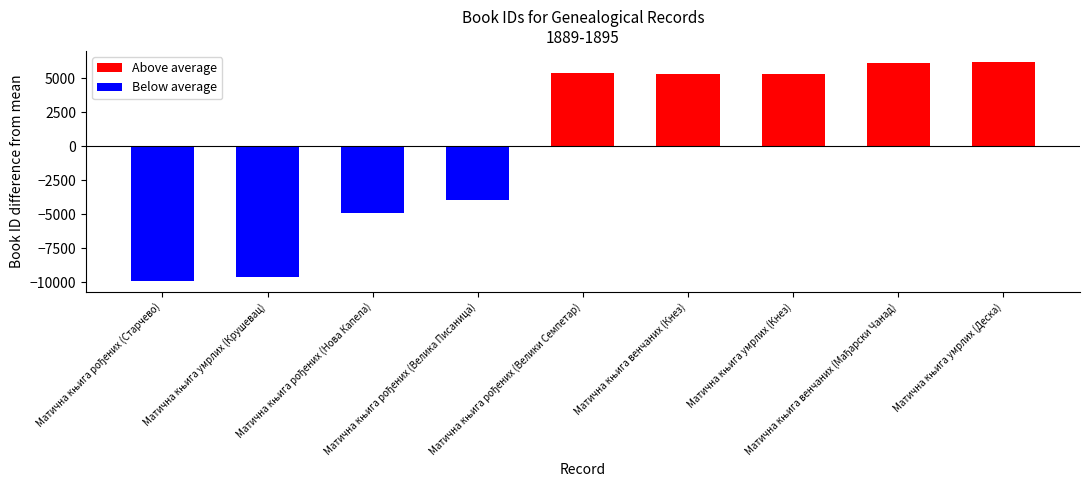

What is the label of the 7th bar from the right?

Матична књига рођених (Нова Капела)